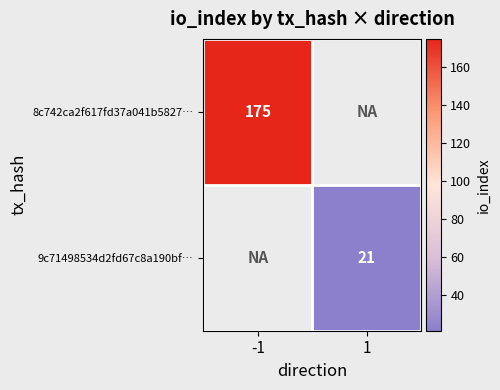

The value of 9c71498534d2fd67c8a190bf… at 1 is 21. True or false?

True